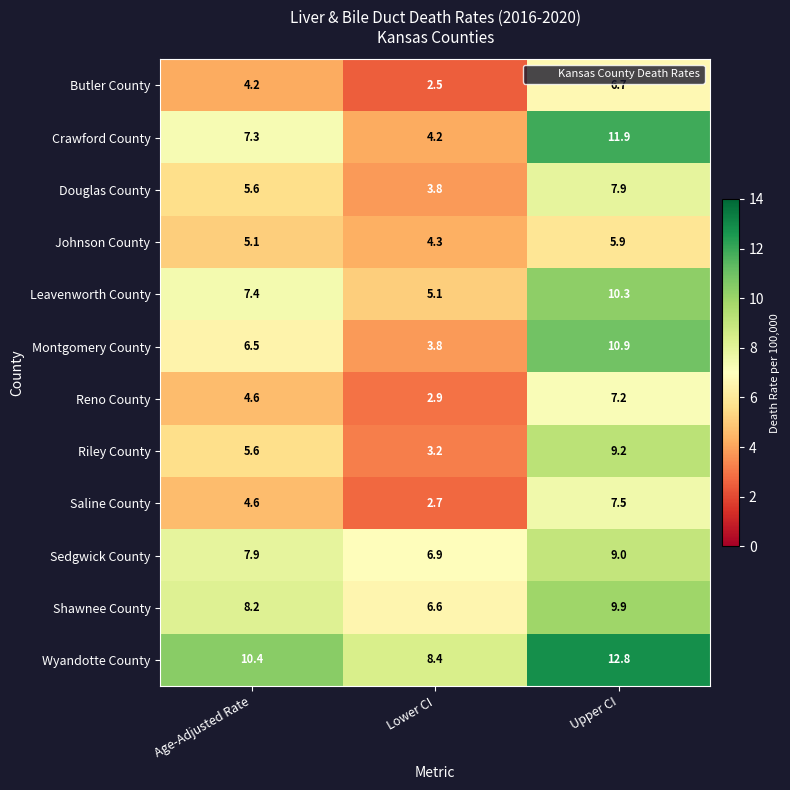

Where is Crawford County nearest to the value 8?

Age-Adjusted Rate